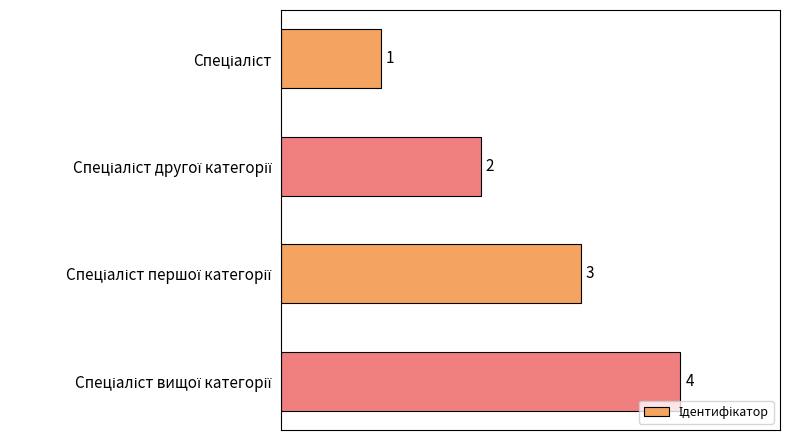

What is the maximum value shown in the chart?

4